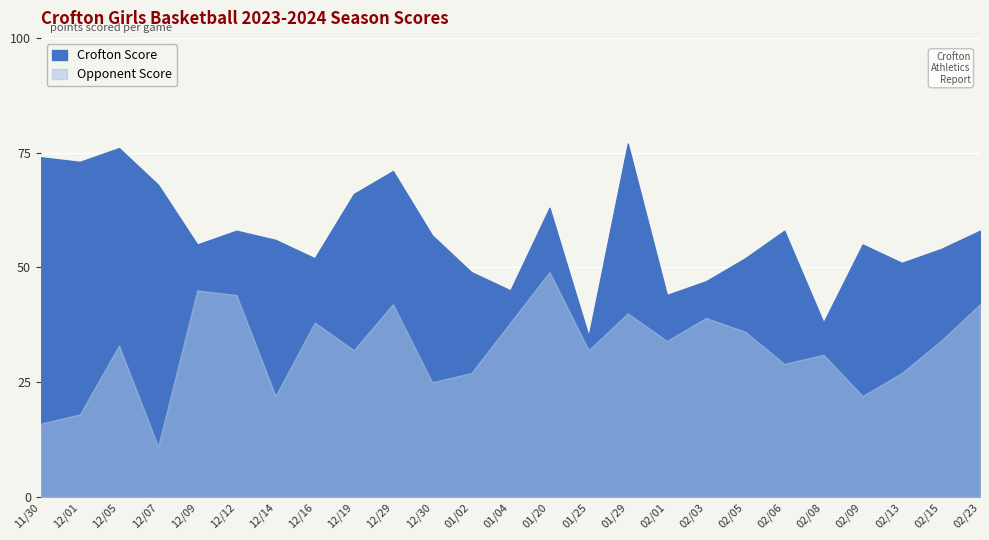

Reading left to right, extract all data points from this chart.

Crofton Score: 74	73	76	68	55	58	56	52	66	71	57	49	45	63	35	77	44	47	52	58	38	55	51	54	58
Opponent Score: 16	18	33	11	45	44	22	38	32	42	25	27	38	49	32	40	34	39	36	29	31	22	27	34	42